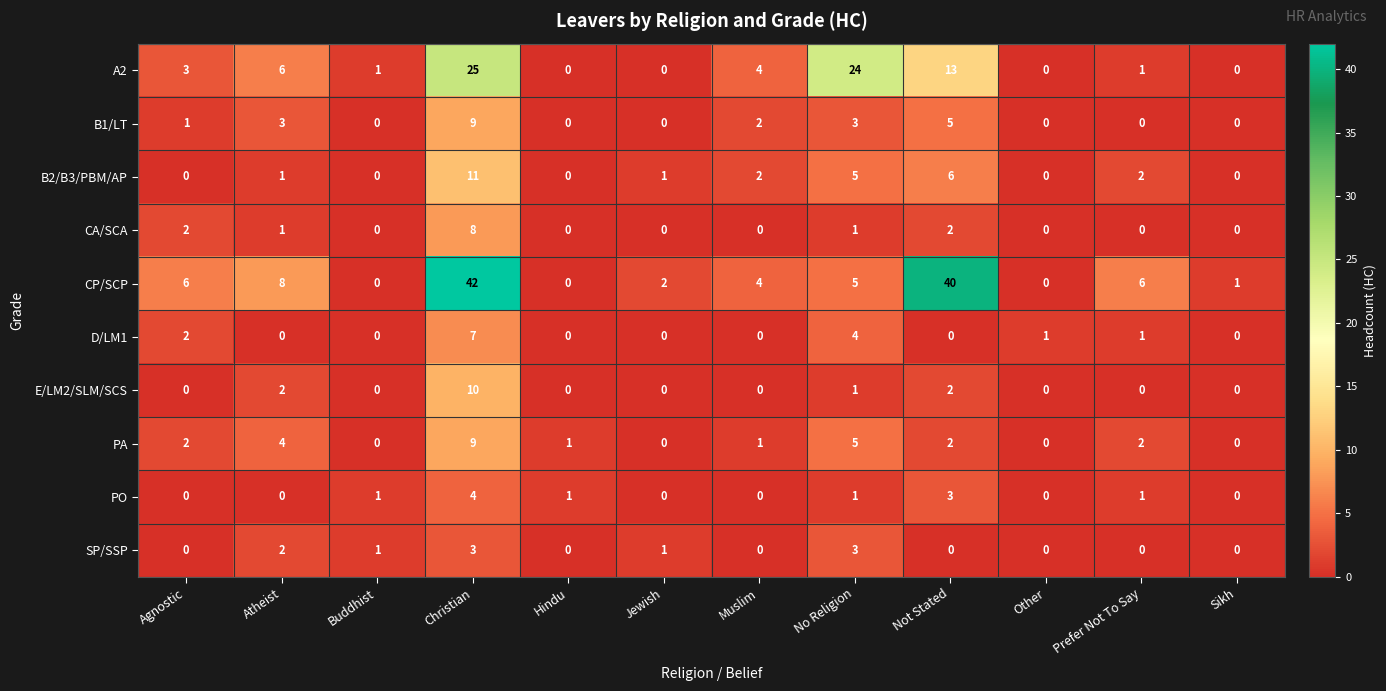

Count the SP/SSP values in the range 0 to 2.

10